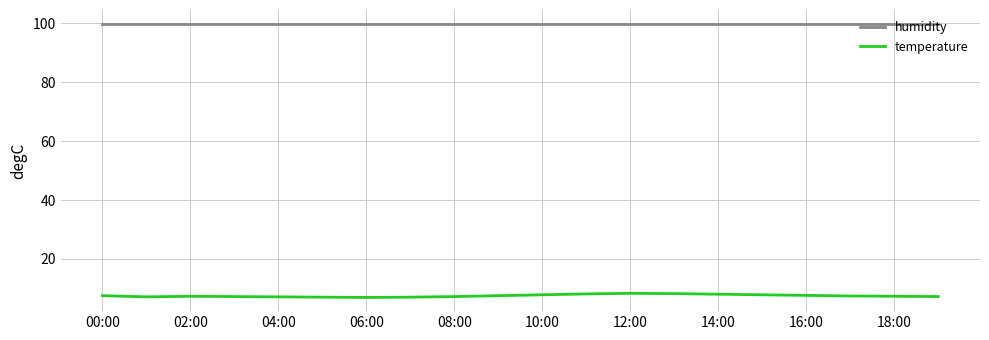

Rank the series by their maximum value, from lowest to highest.

temperature, humidity